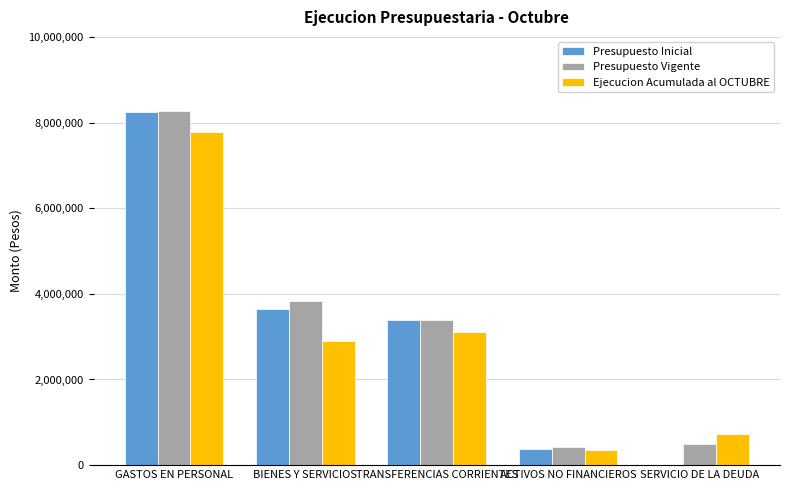

Count the number of data series in this chart.

3